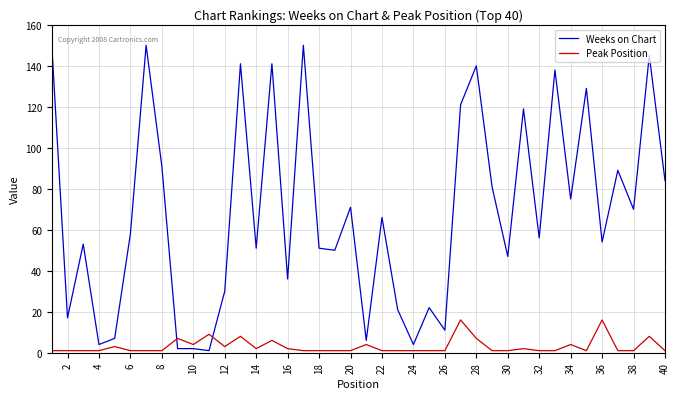

In Peak Position, how many points are higher than both neighbors (excluding endpoints)?

11